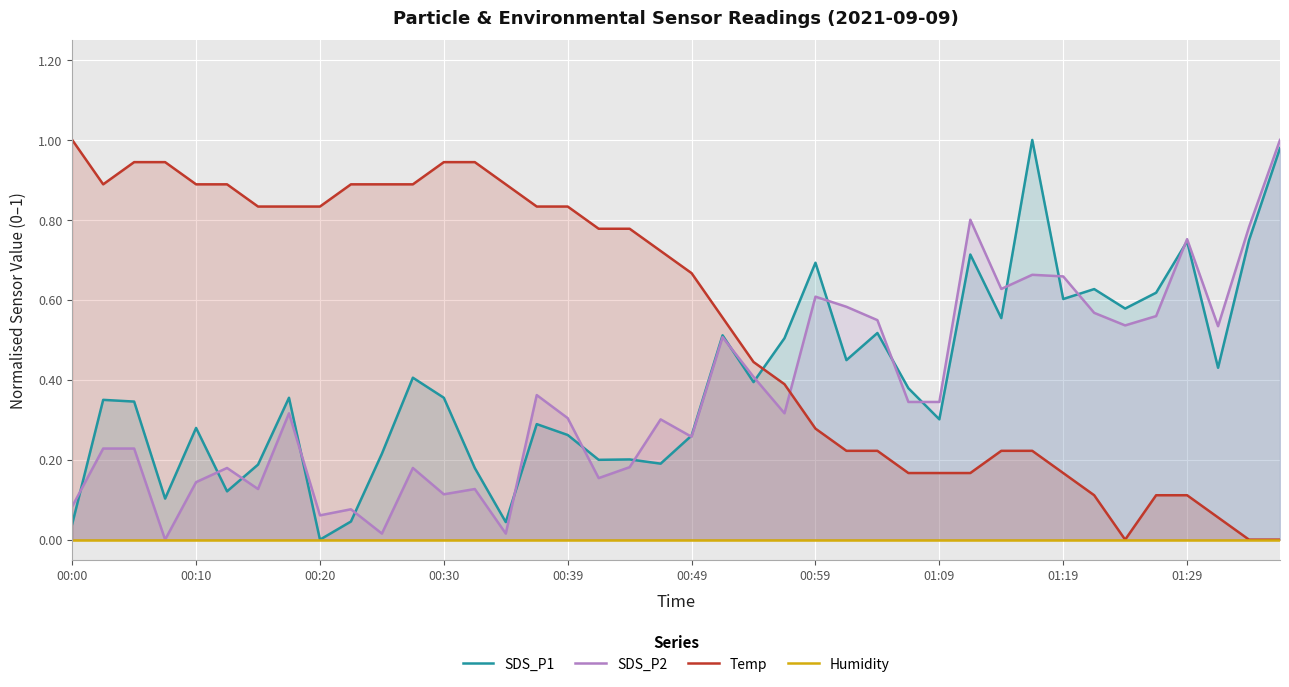

What is the highest value of the Temp series?

1.0